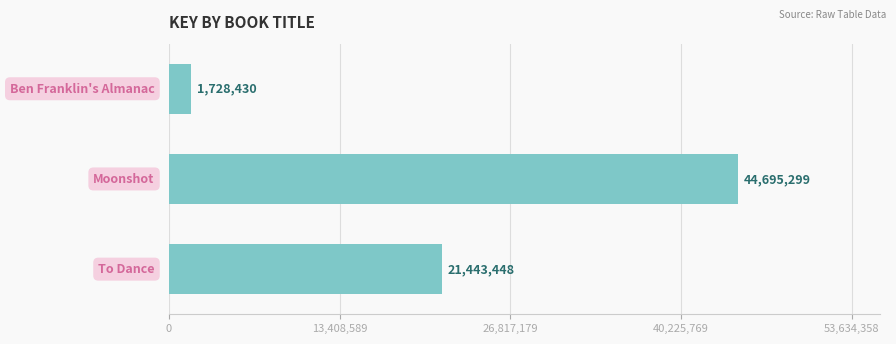

What is the minimum value shown in the chart?

1728430